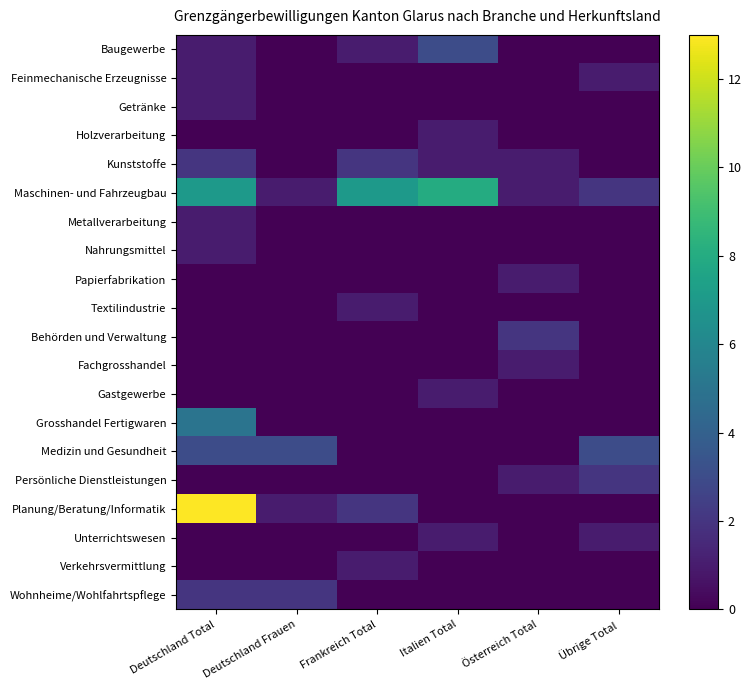

What is the greatest value displayed?

13